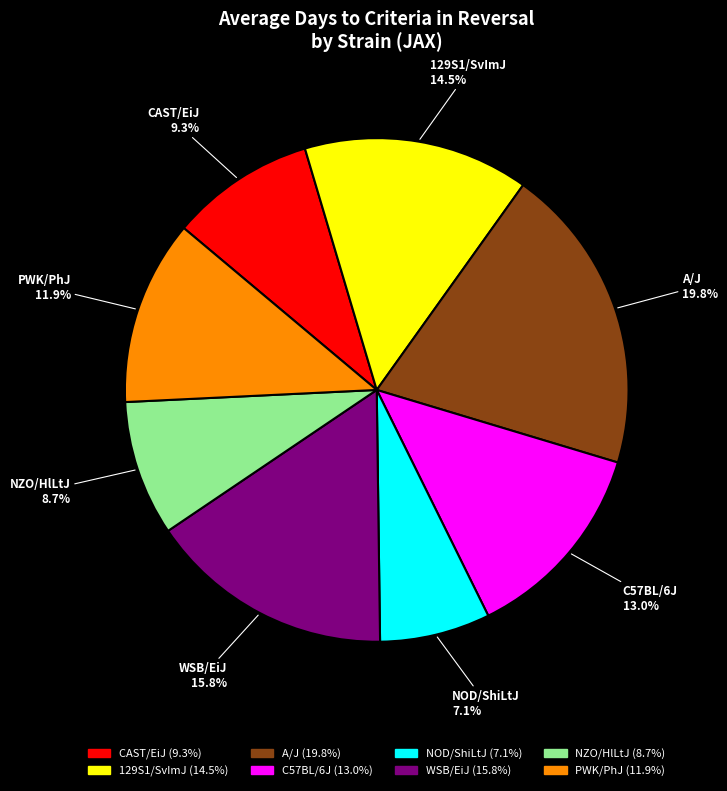

Which category has the smallest portion of the pie?

NOD/ShiLtJ